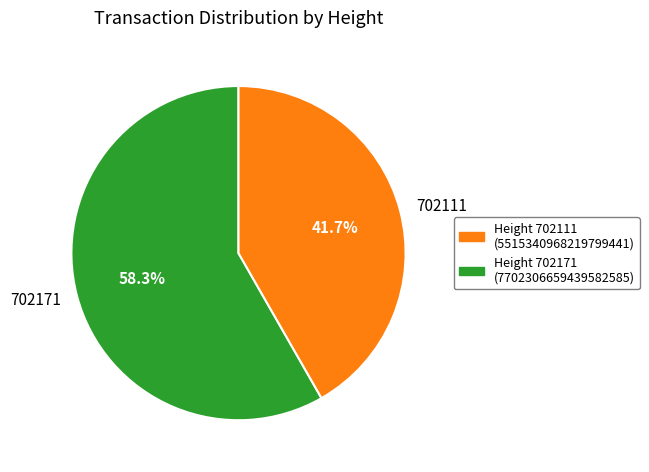

To the nearest percent, what portion does 702171 represent?

58%